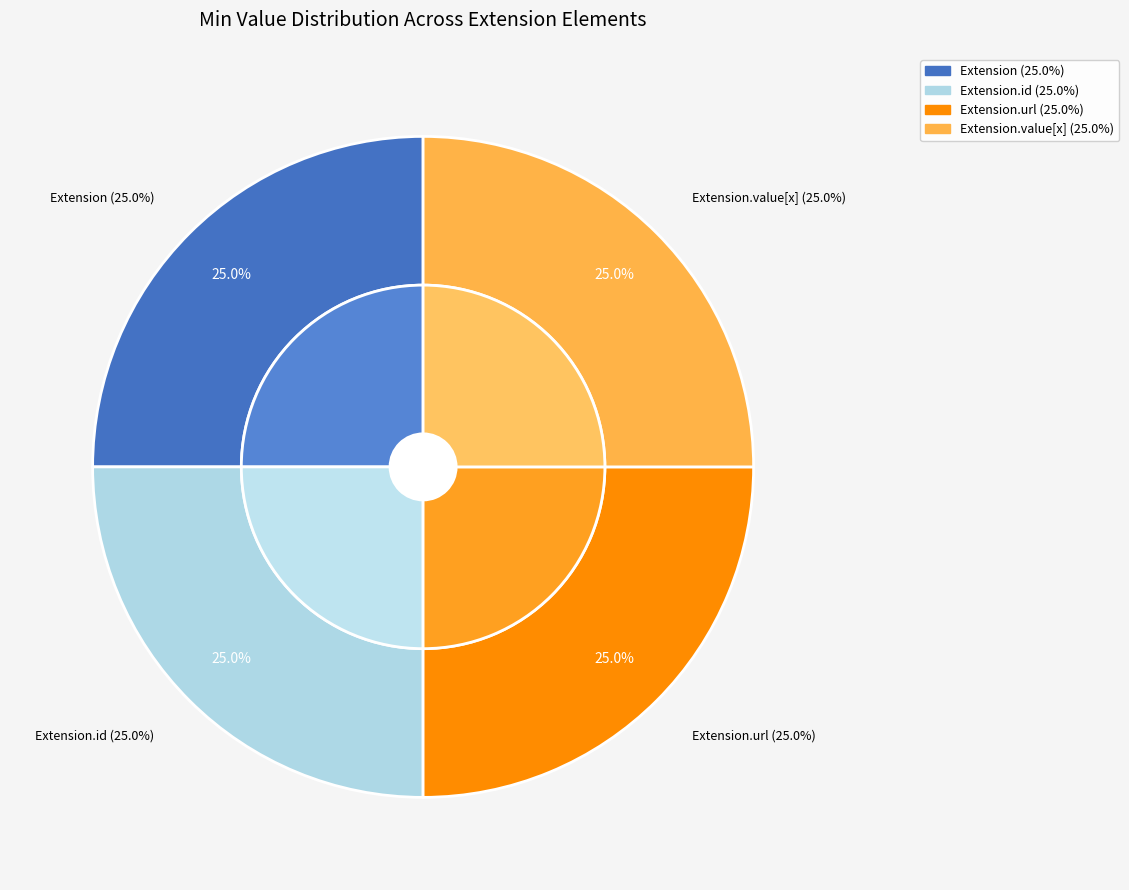

What is the largest slice in the pie chart?

Extension.url